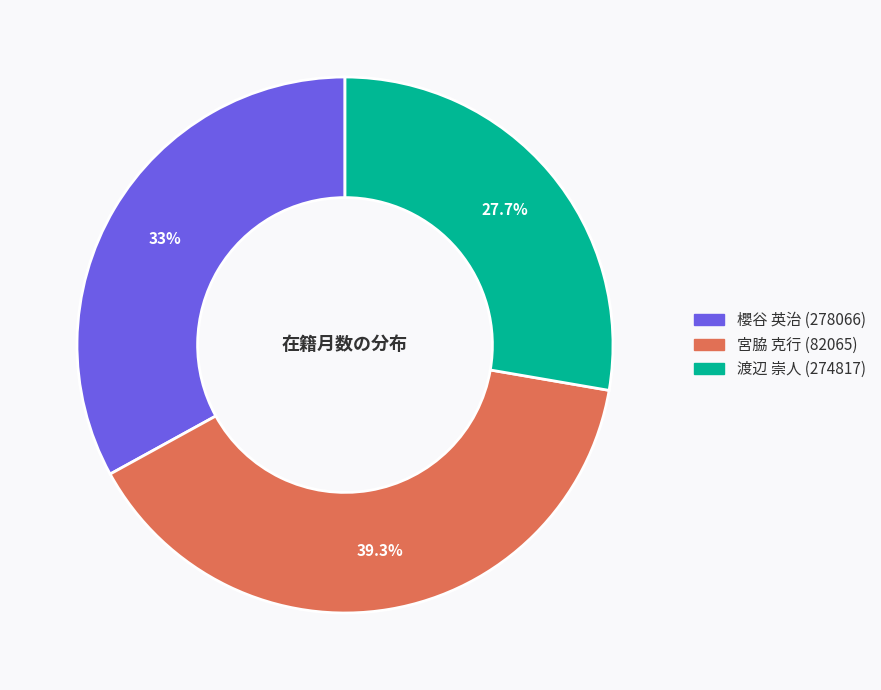

Between 渡辺 崇人 (274817) and 宮脇 克行 (82065), which is larger?

宮脇 克行 (82065)